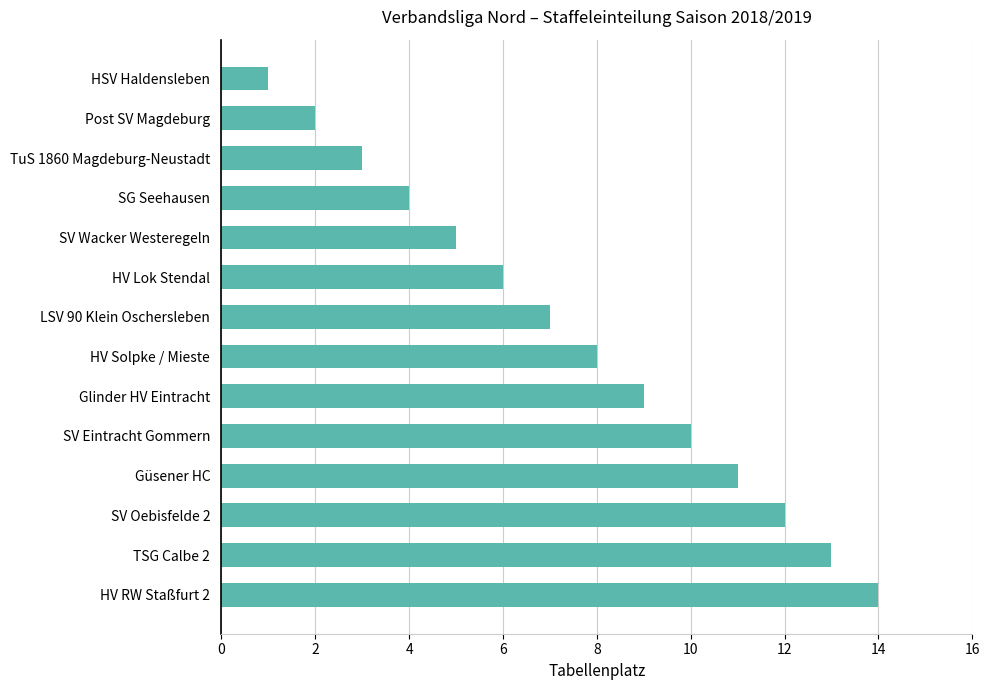

What is the change in value from SV Oebisfelde 2 to Post SV Magdeburg?

-10